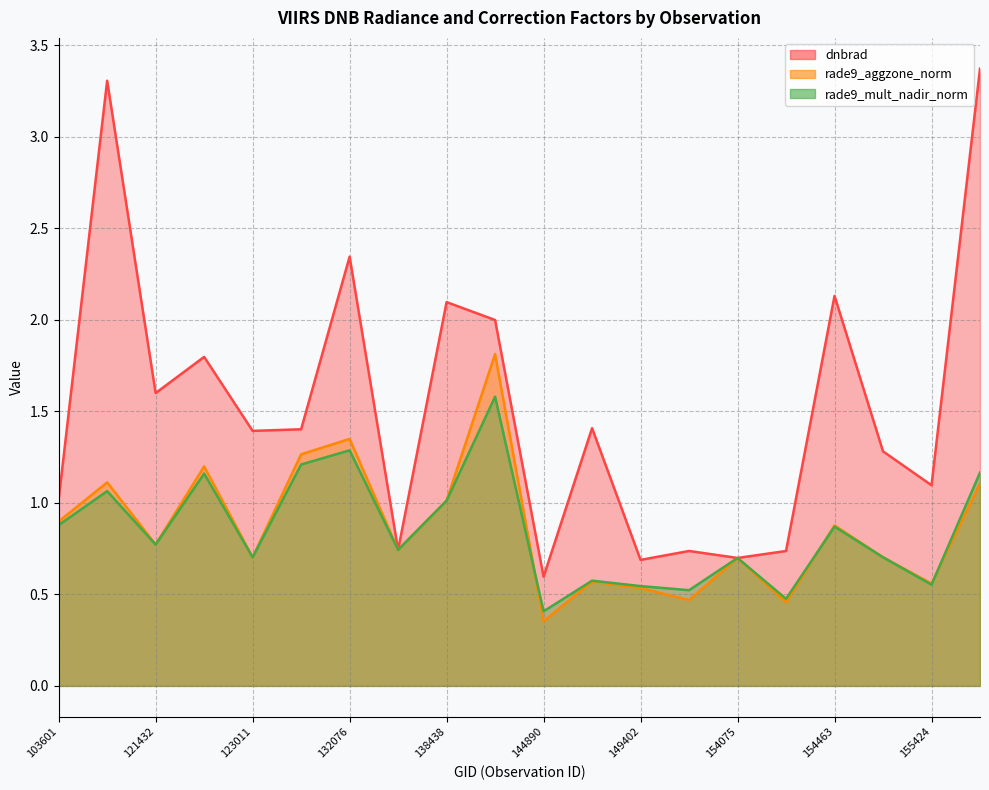

Is it true that dnbrad equals 0.5 at 121432?

False